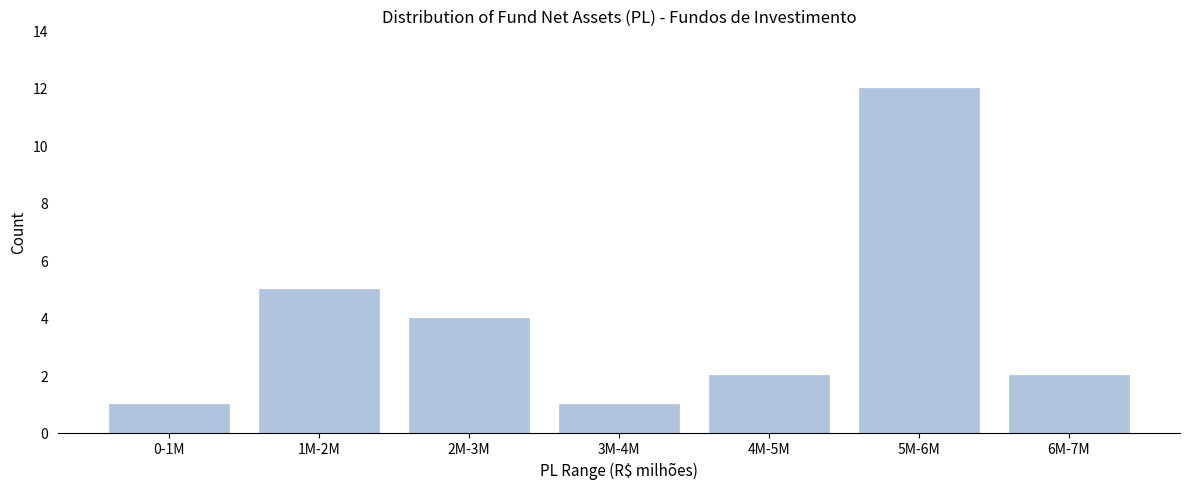

Reading left to right, transcribe all the data shown in this chart.

1	5	4	1	2	12	2